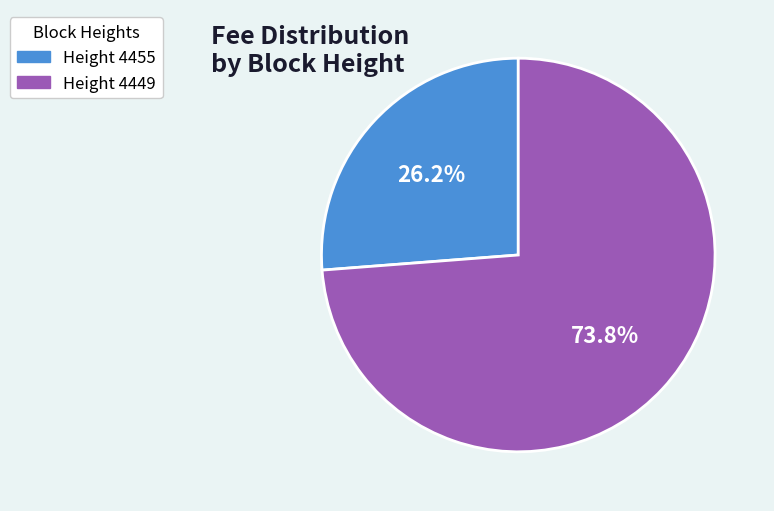

Which slice is the largest?

Height 4449